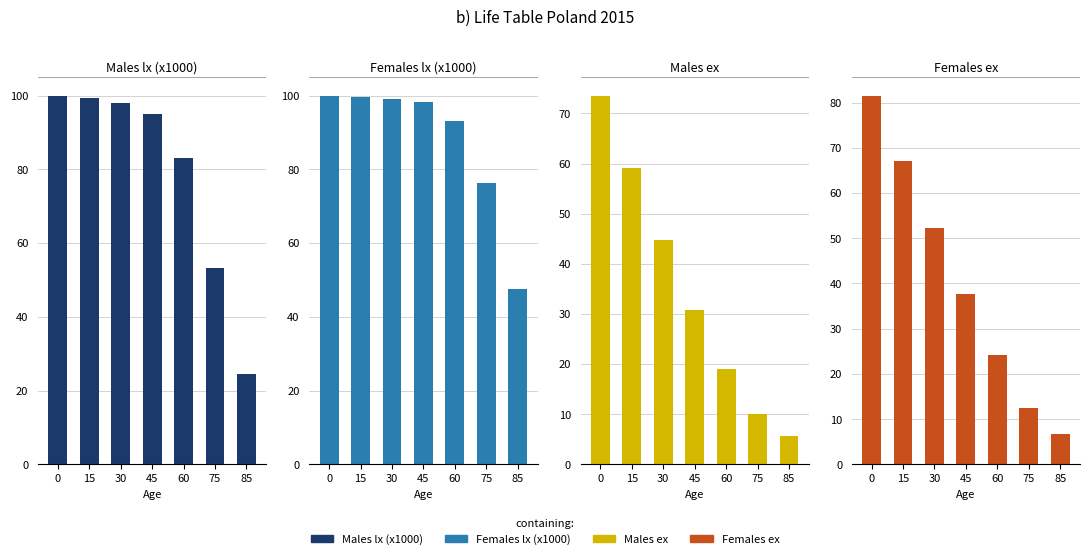

What is the maximum value shown in the chart?

100.0